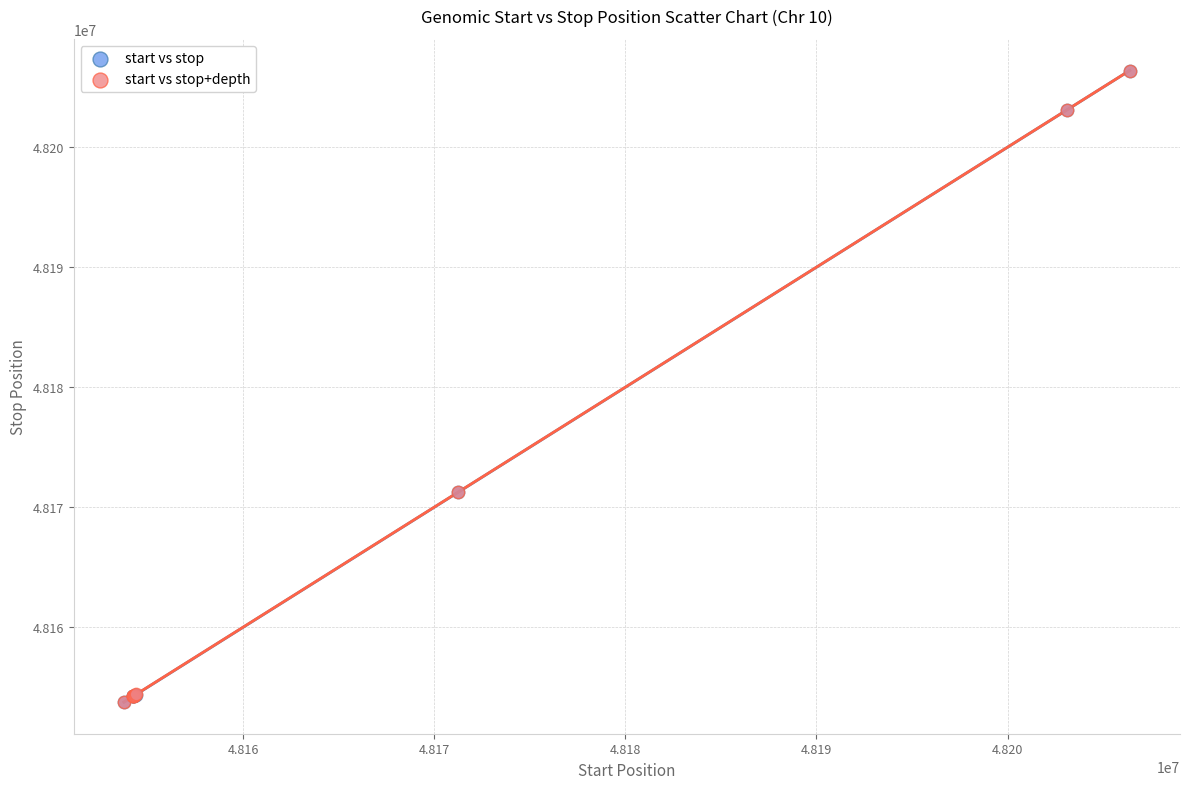

Which series has the largest Y range (max minus min)?

start vs stop